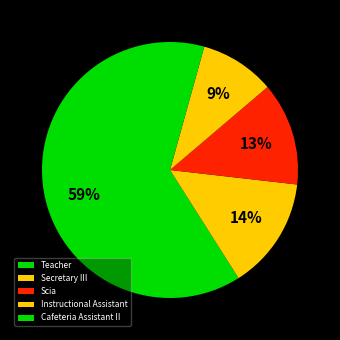

True or false: Scia accounts for 24% of the total.

False